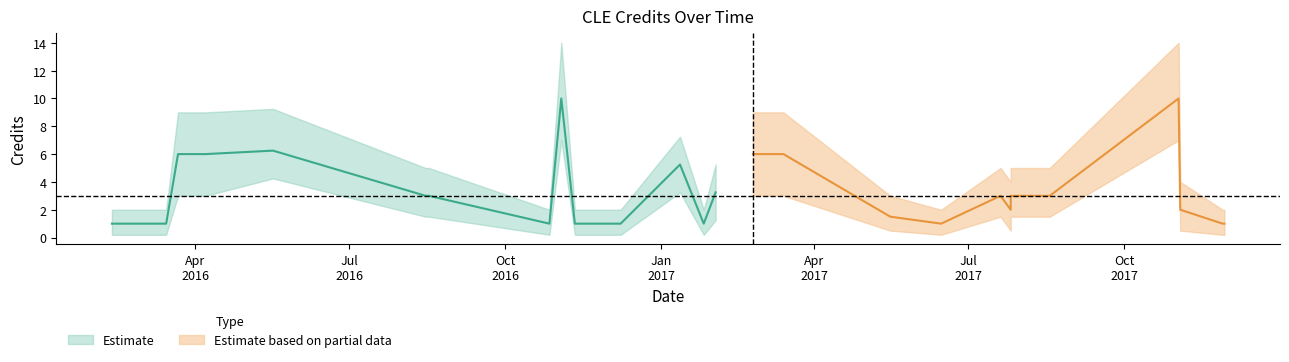

What is the difference between the Lower Band values at 0 and 19?

2.8